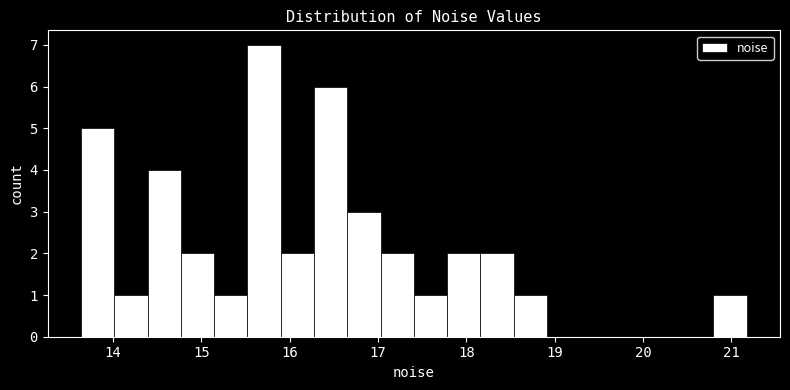

Read against the x-axis, roughly where is the centre of the tallest bar?

15.7